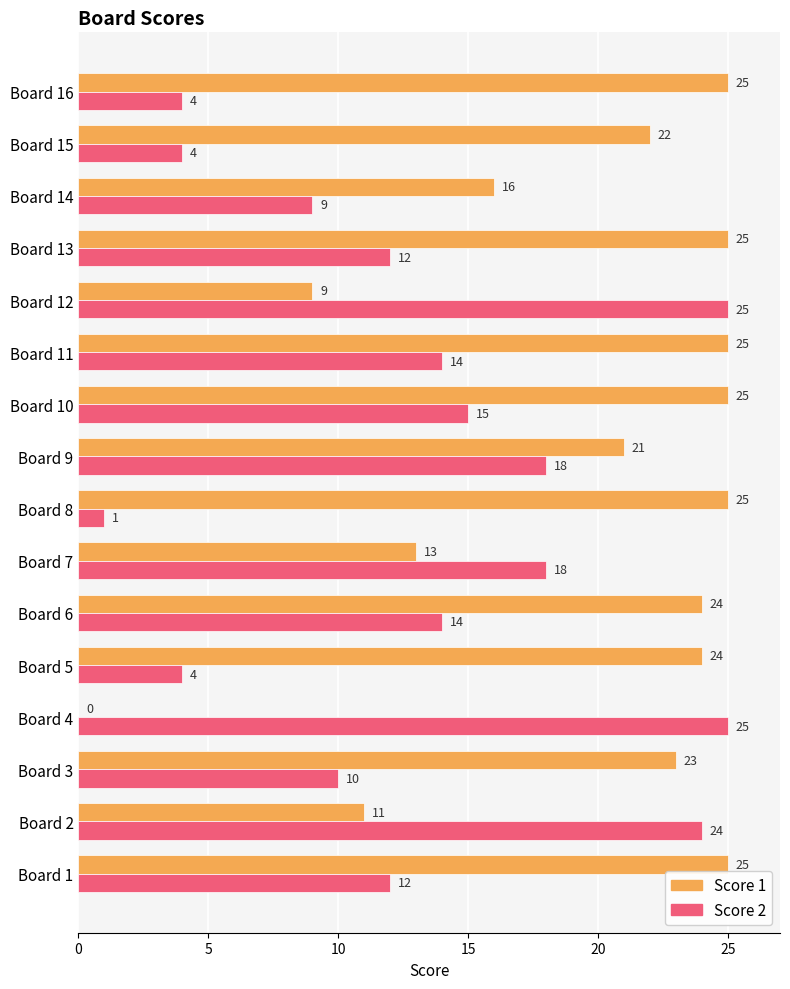

What are all the series names shown in the legend?

Score 1, Score 2